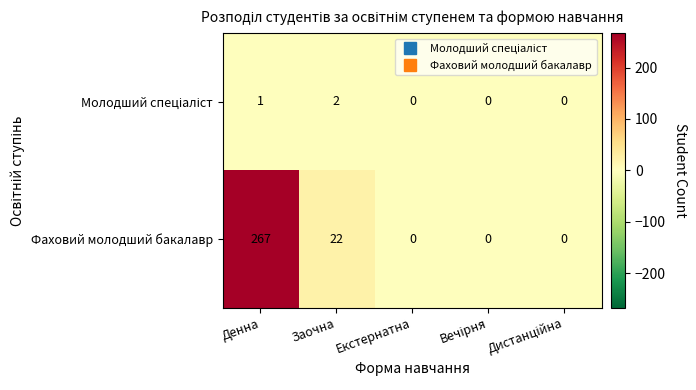

What is the approximate value of Фаховий молодший бакалавр at Заочна?

22